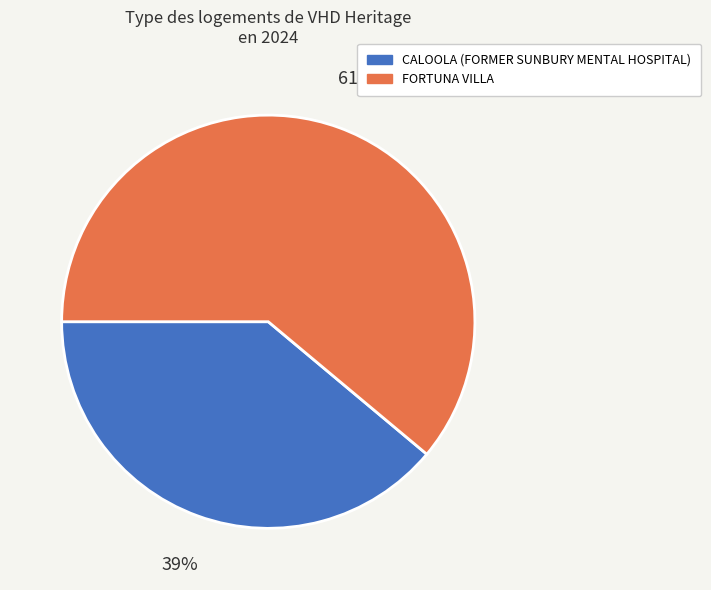

Is it true that CALOOLA (FORMER SUNBURY MENTAL HOSPITAL) is 30% of the pie?

False